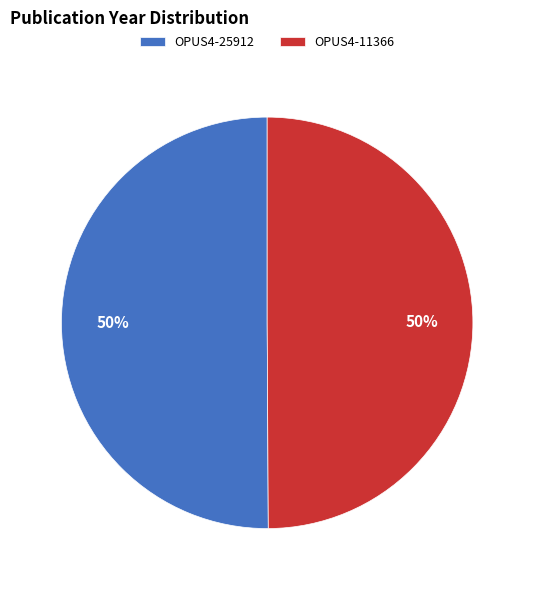

Approximately how many times larger is the value at OPUS4-11366 compared to OPUS4-25912?

1.0